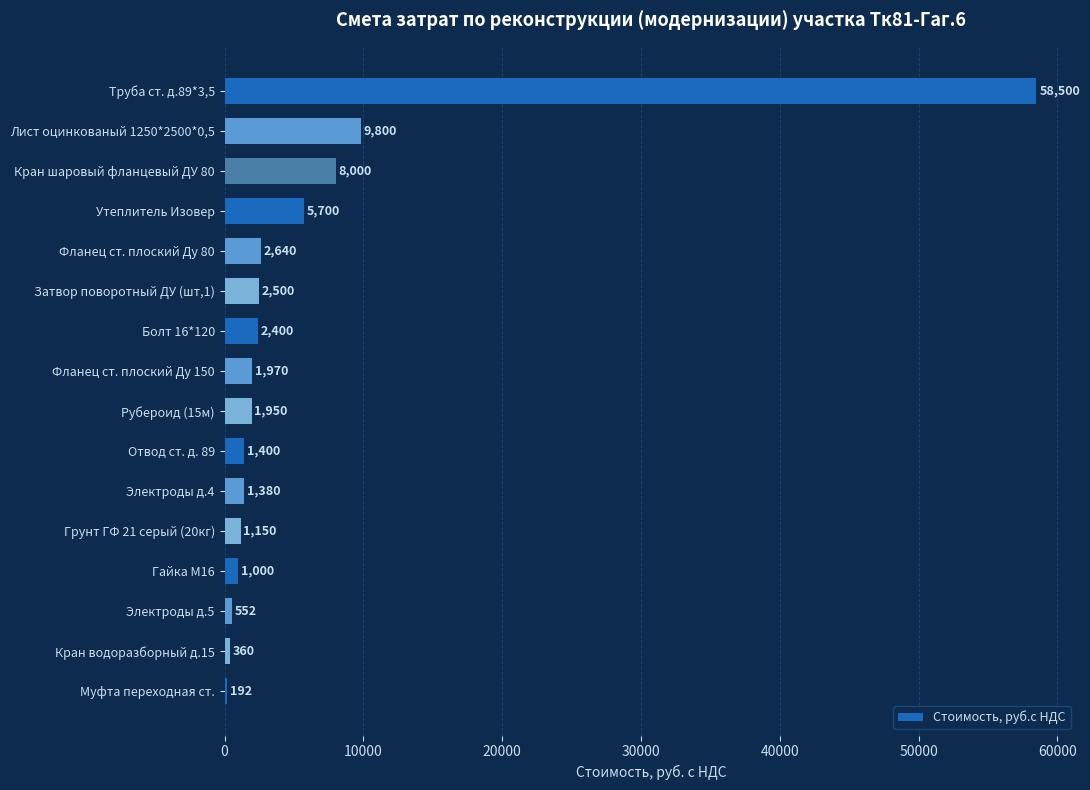

What is the difference between the maximum and minimum values?

58308